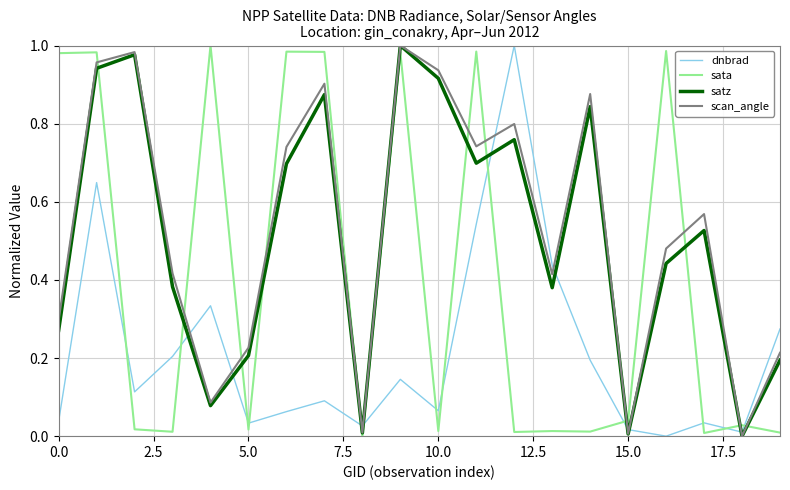

Which series ends up on top after the final intersection of dnbrad and scan_angle?

dnbrad